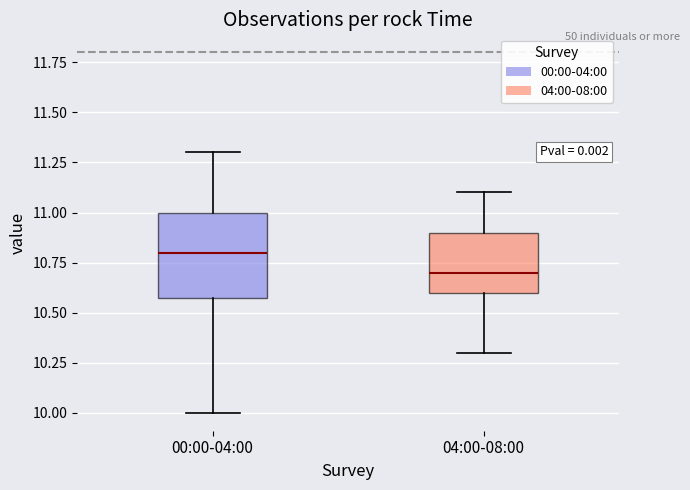

Where does the median line of the box for 04:00-08:00 sit on the y-axis? The values are not printed on the chart, so give them approximately, as read against the axis.

10.7